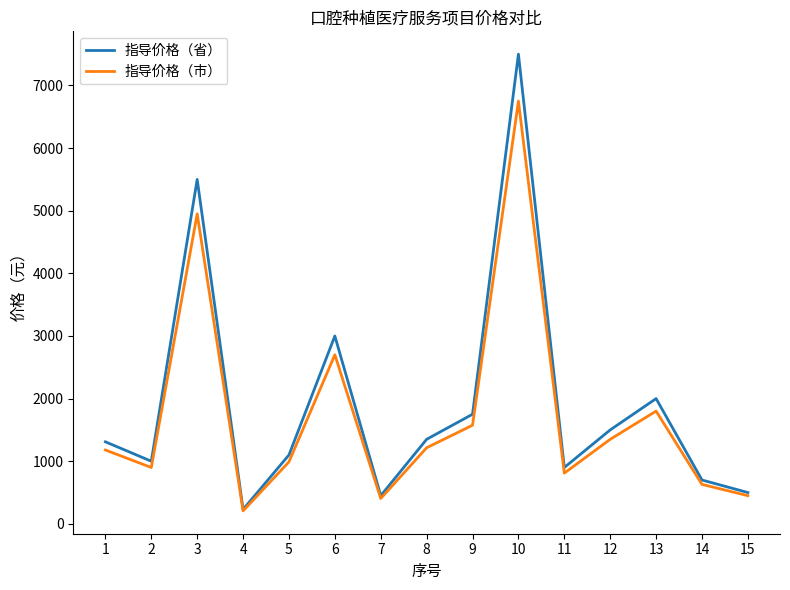

Which series has the widest spread of values?

指导价格（省）